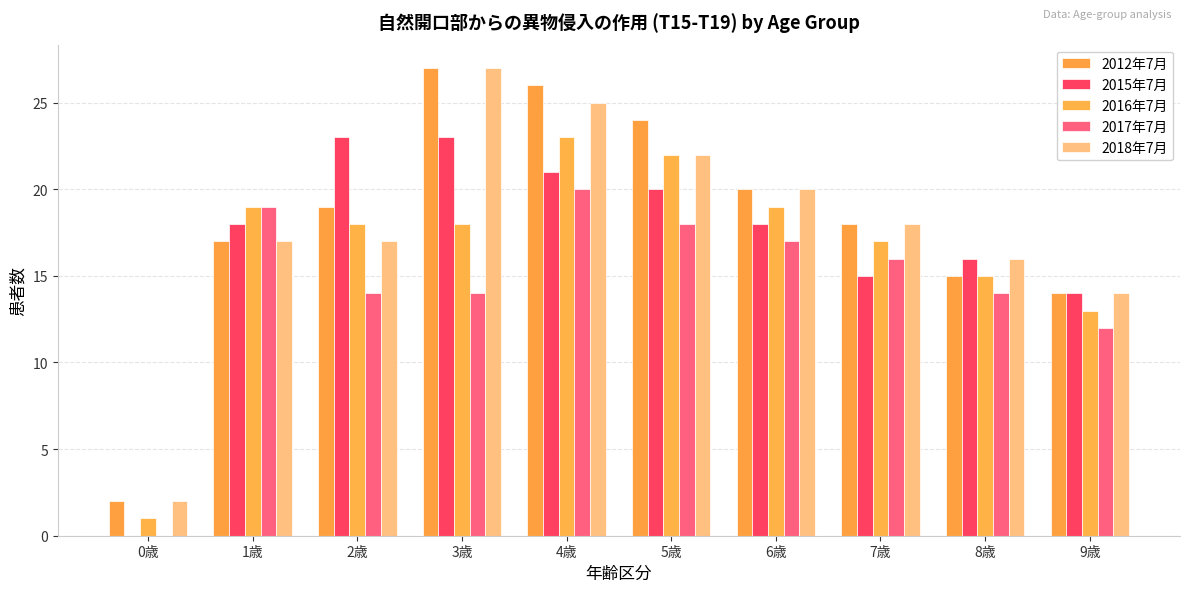

Is it true that 2017年7月 equals 8 at 0歳?

False